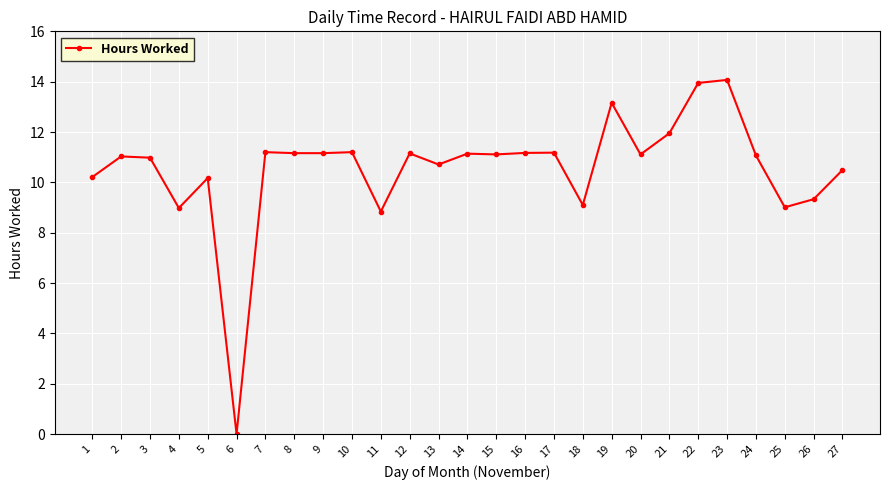

Which category has the lowest value across all series?

6